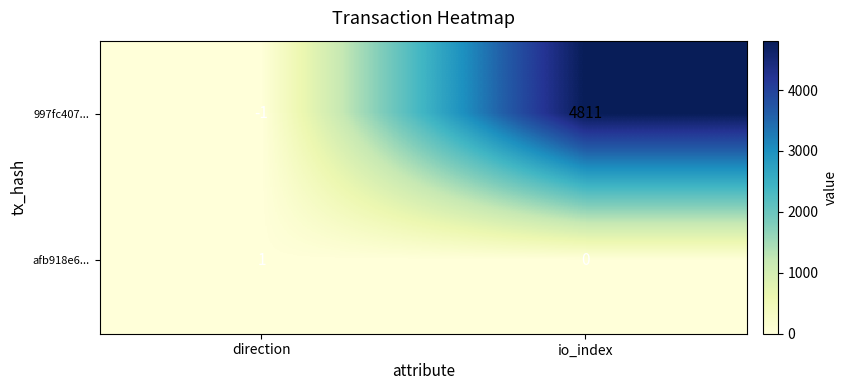

What is the difference between the maximum and minimum values in the 997fc407... series?

4812